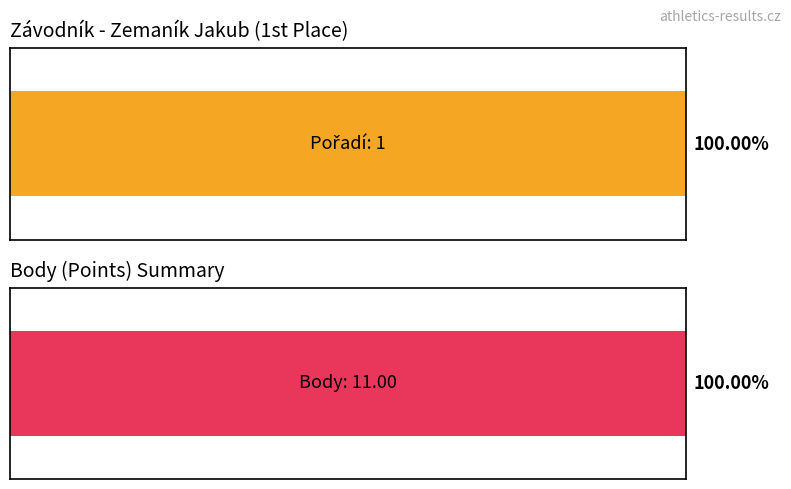

What is the minimum value shown in the chart?

1